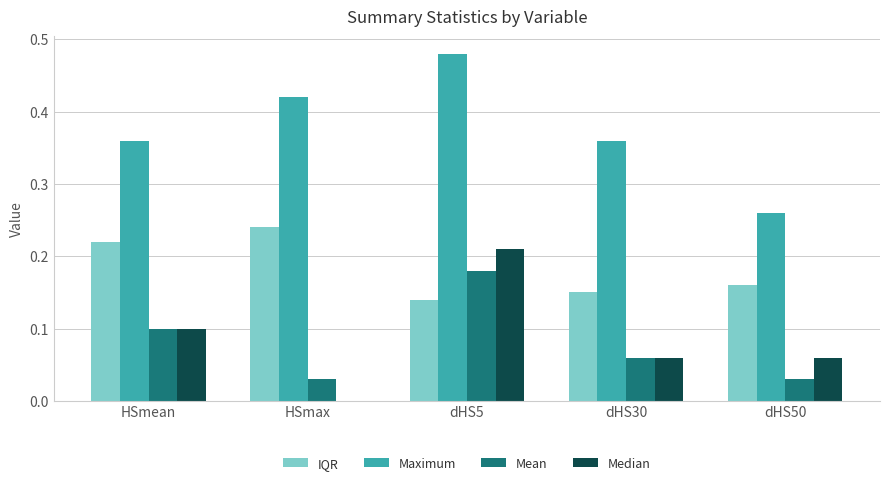

Which series changed the most between HSmax and dHS50?

Maximum